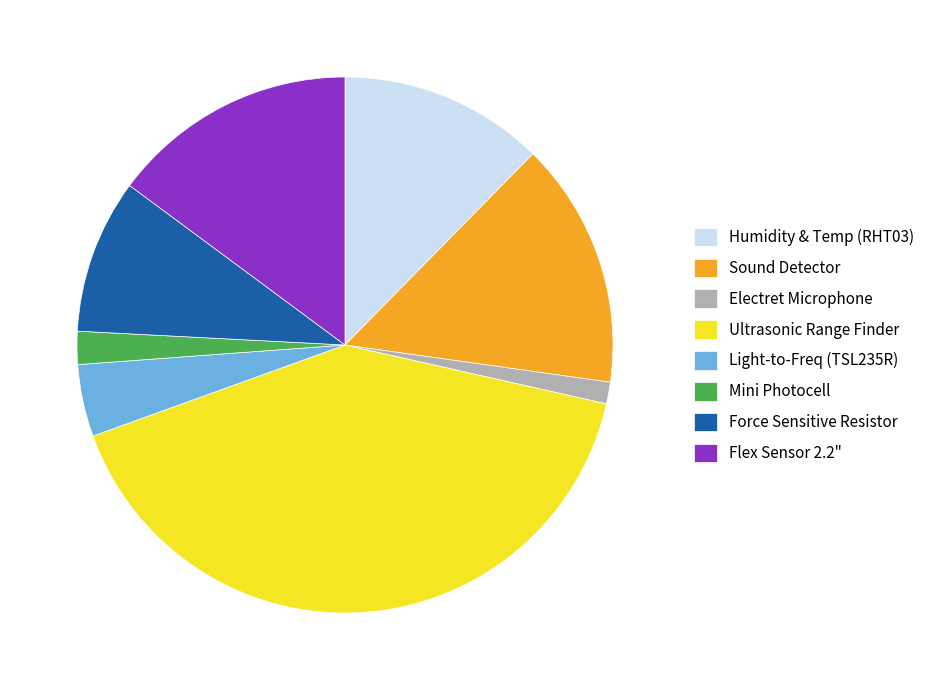

Does any single category account for the majority?

No